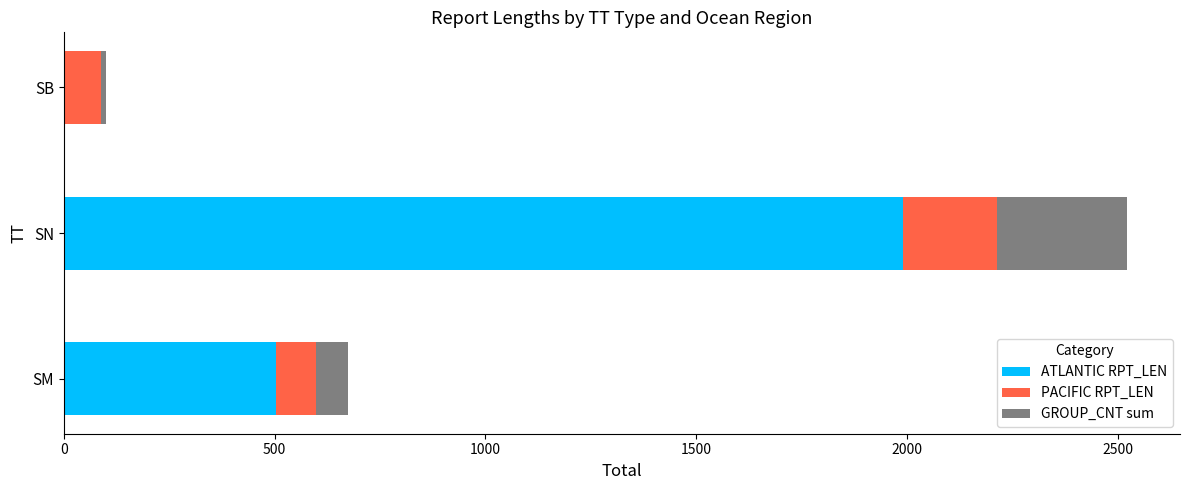

Is it true that ATLANTIC RPT_LEN equals 324 at SM?

False